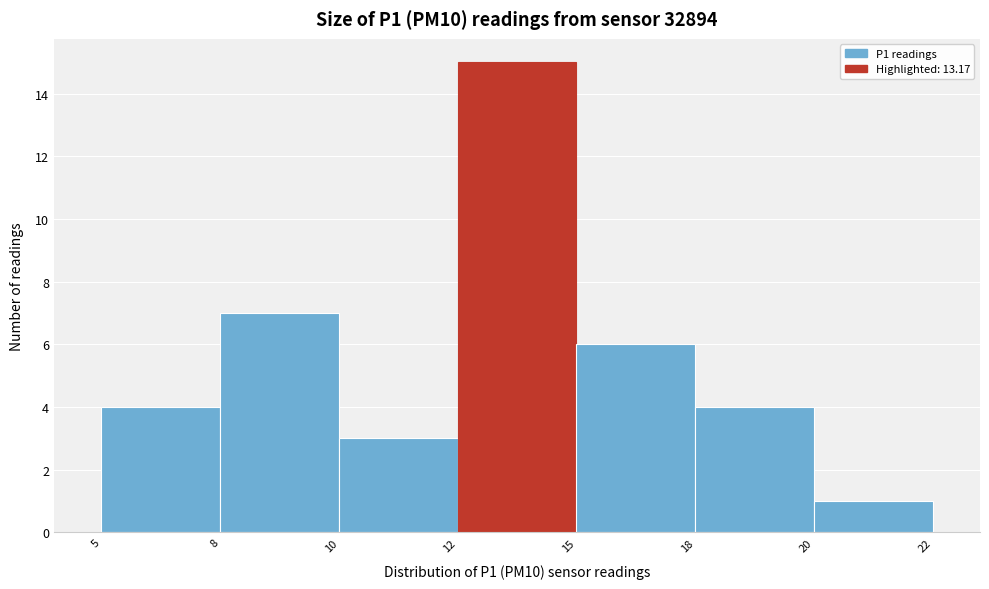

Reading left to right, transcribe all the data shown in this chart.

4	7	3	15	6	4	1